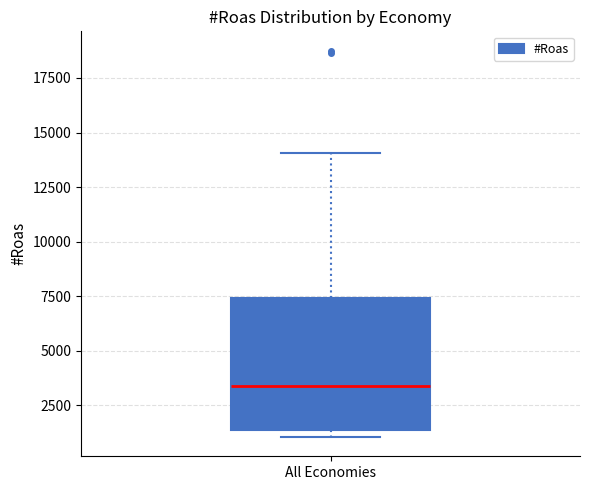

Transcribe this box plot: give where the median line is, the range the box spans, and where the two whiskers end, as read against the y-axis. The values are not printed on the chart, so give them approximately, as read against the axis.

median 3500, box 1500 to 7500, whiskers 1000 to 14000